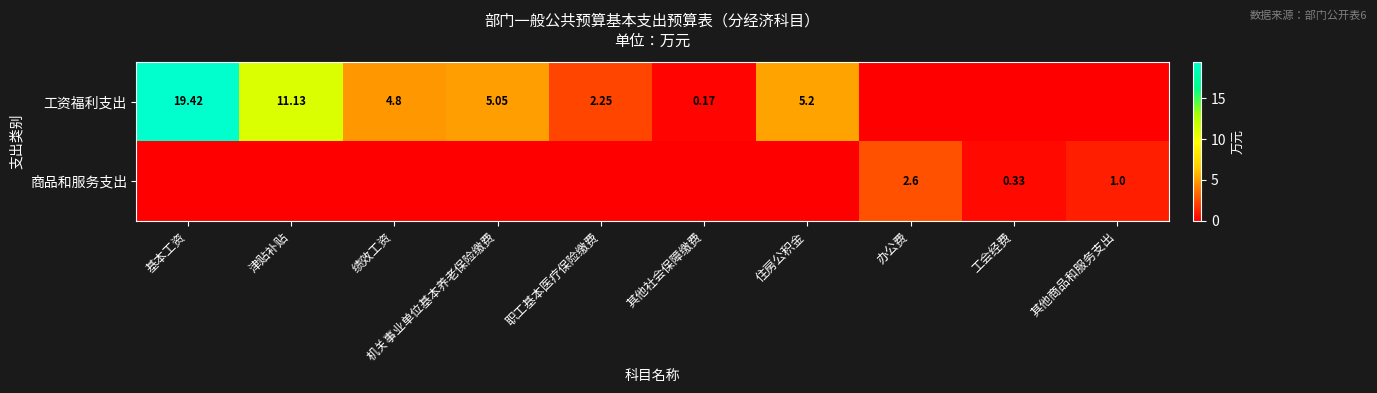

Which series has the widest spread of values?

工资福利支出